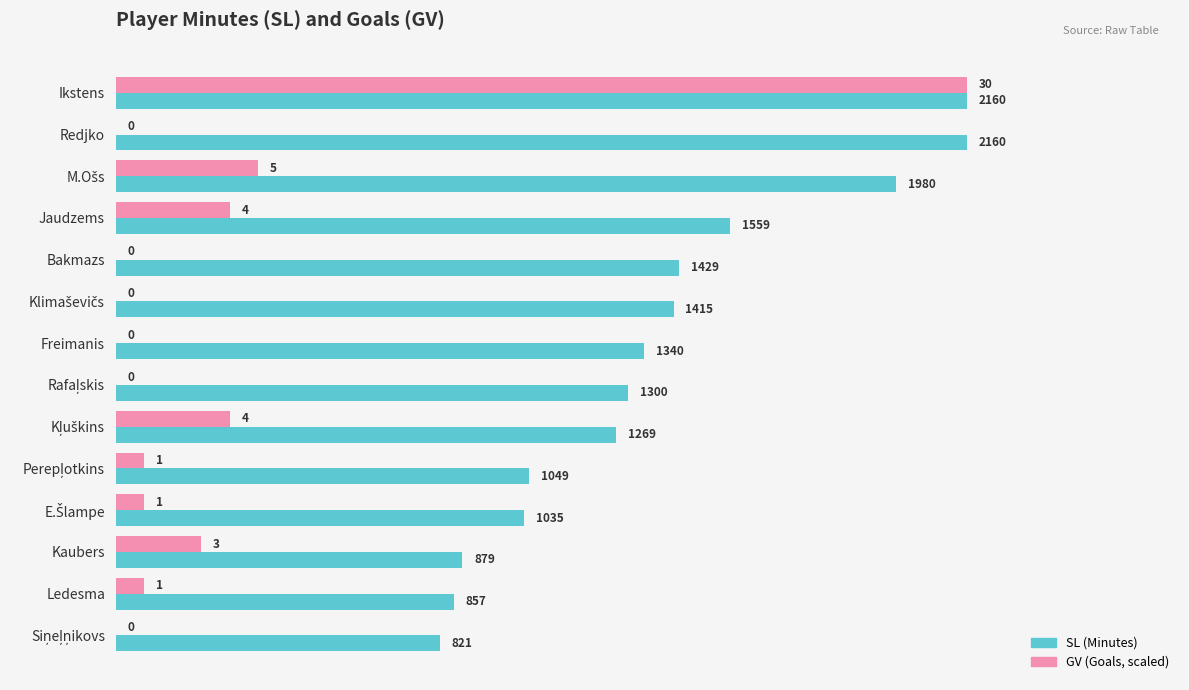

At which category is the sum across all series the highest?

Ikstens